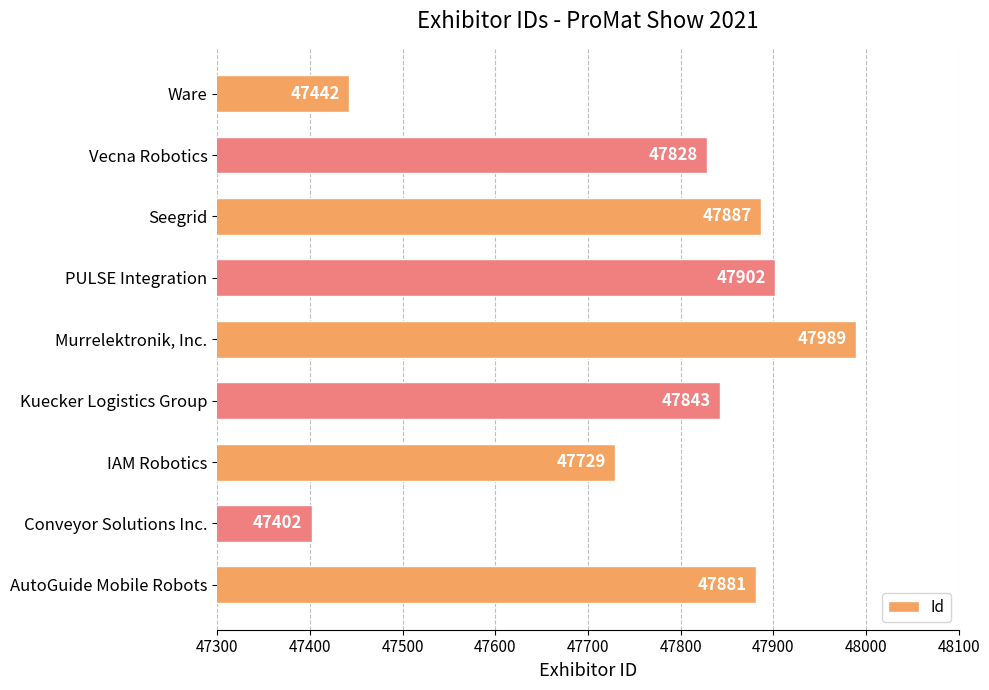

What is the maximum value shown in the chart?

47989